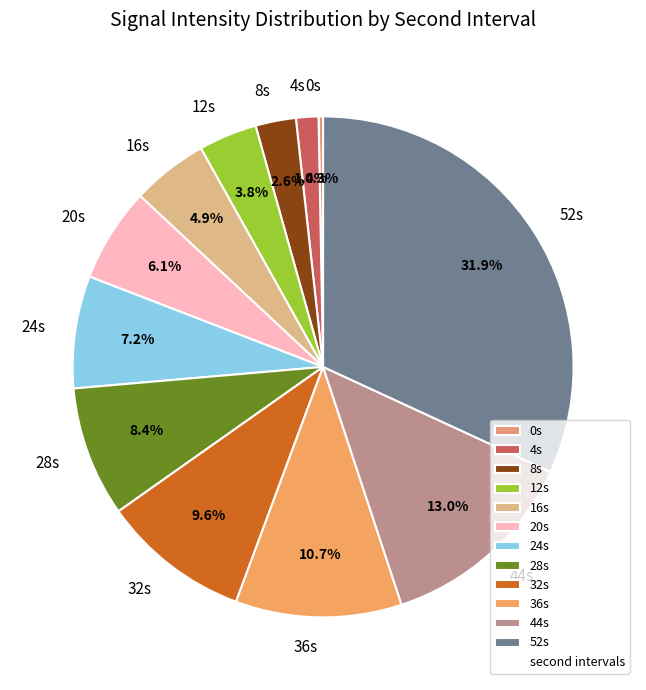

Which has a higher value, 20s or 12s?

20s